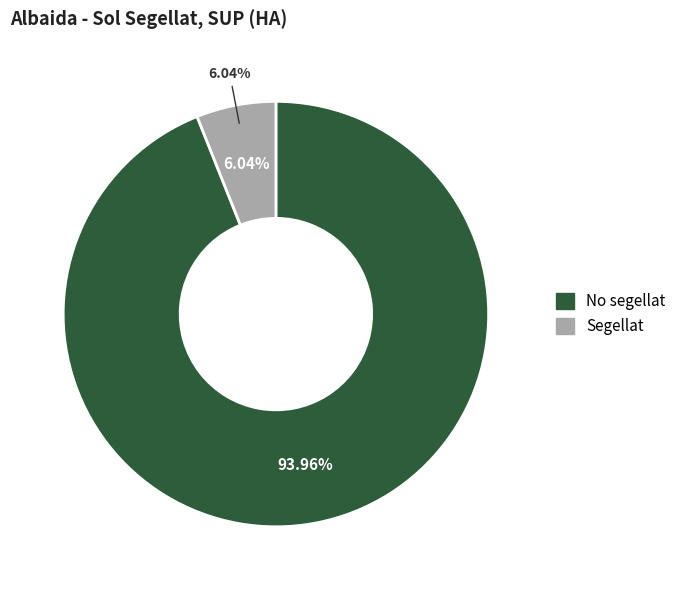

Count the number of slices in the pie.

2